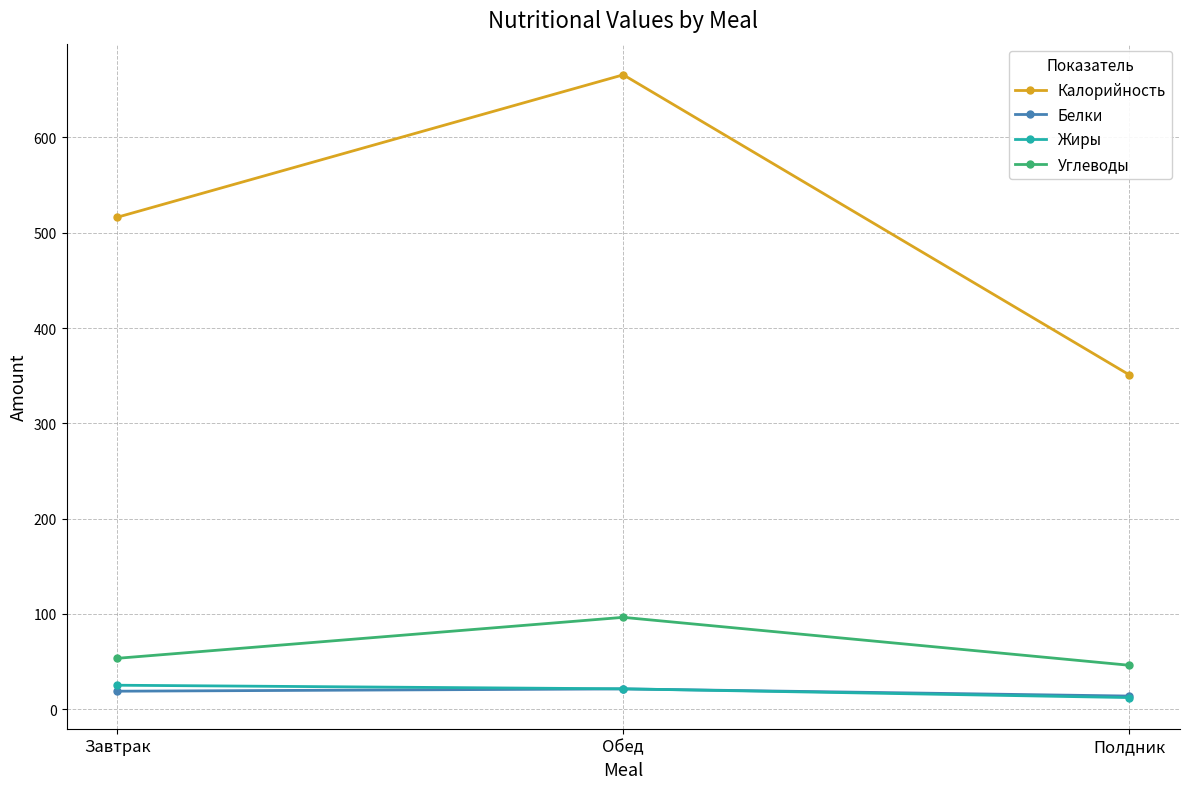

The value of Углеводы at Обед is 96.4. True or false?

True